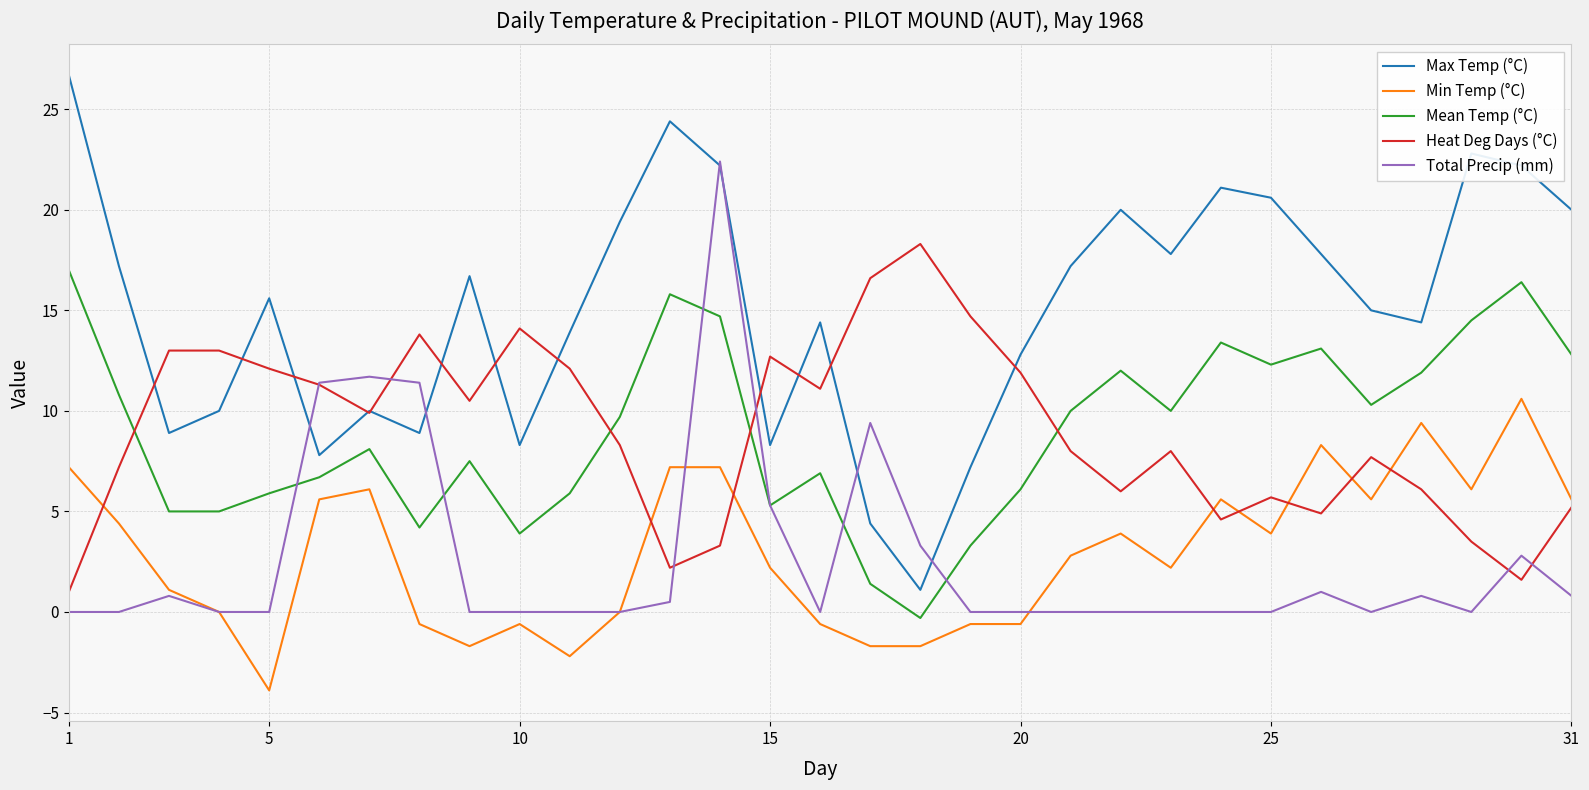

Which series has the widest spread of values?

Max Temp (°C)